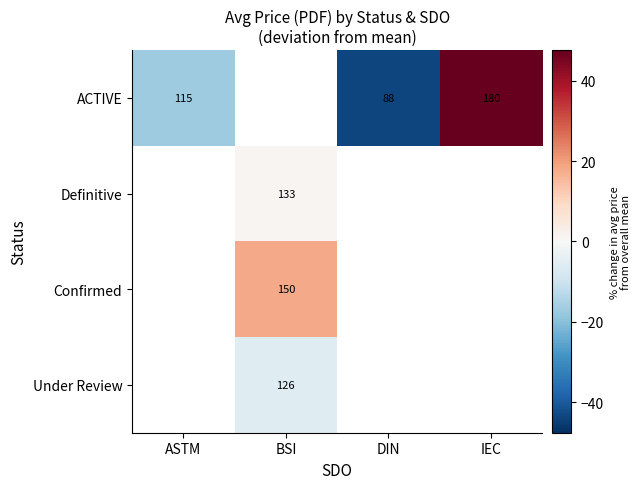

How many series are shown in this chart?

4